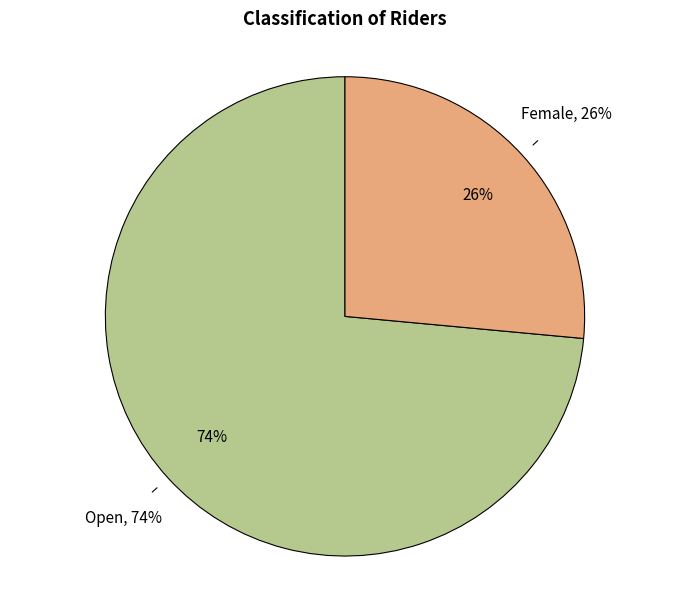

The Female slice represents 26% of the pie. True or false?

True